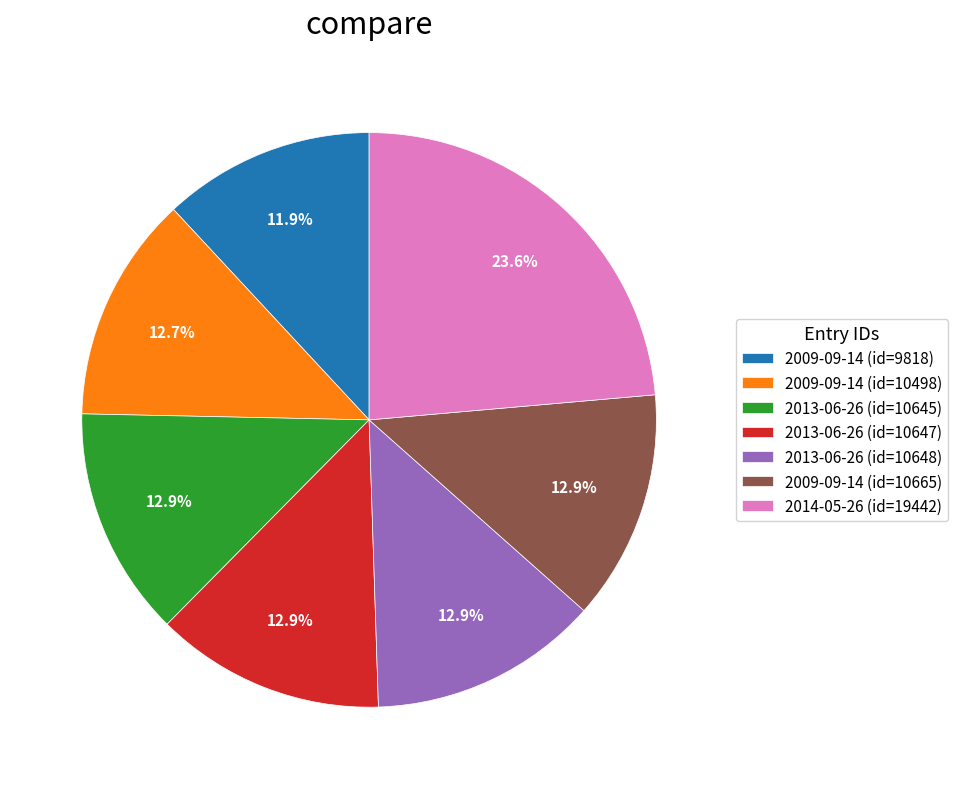

Is there any slice that represents more than half of the pie?

No